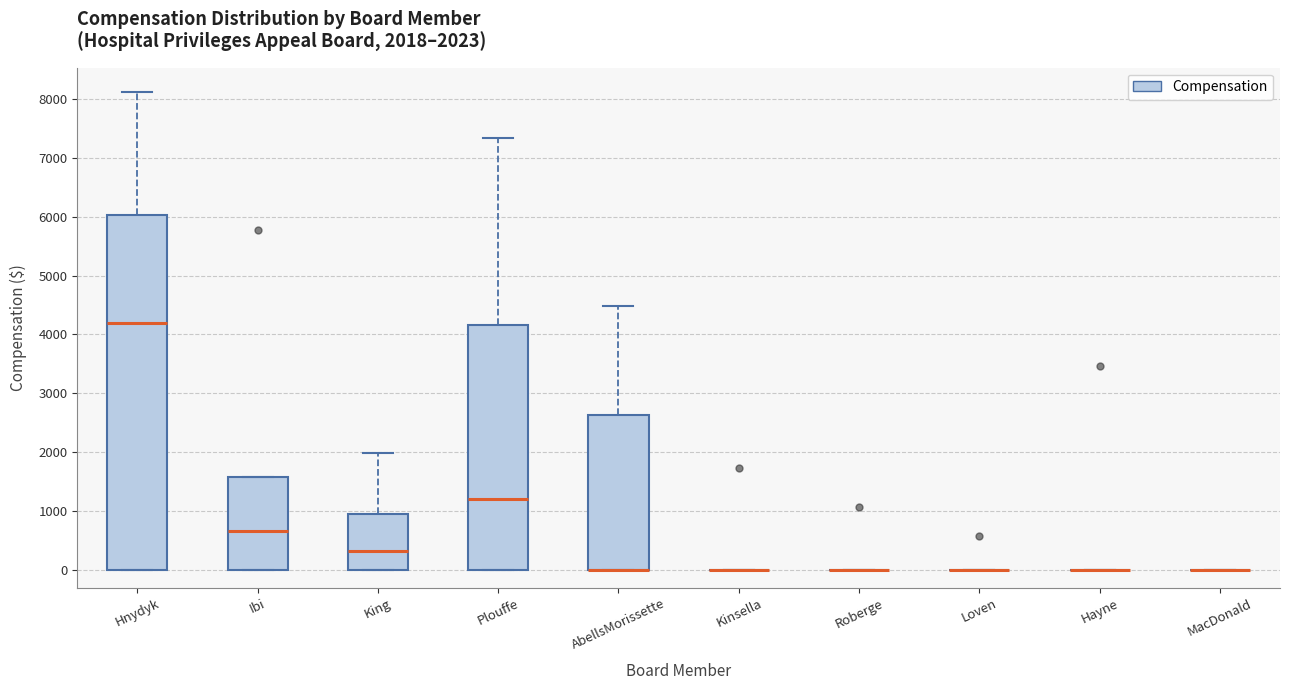

Comparing the boxes themselves (not the whiskers), which one is the tallest?

Hnydyk